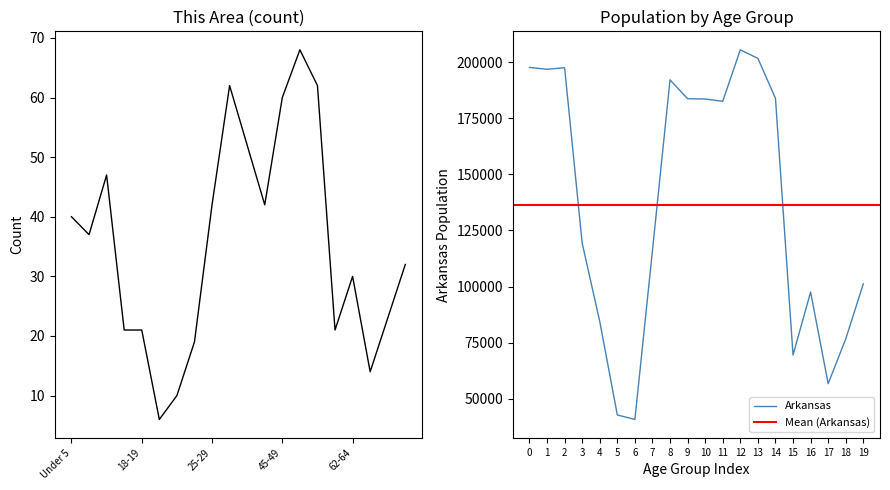

The value of Arkansas at 14 is 58723. True or false?

False